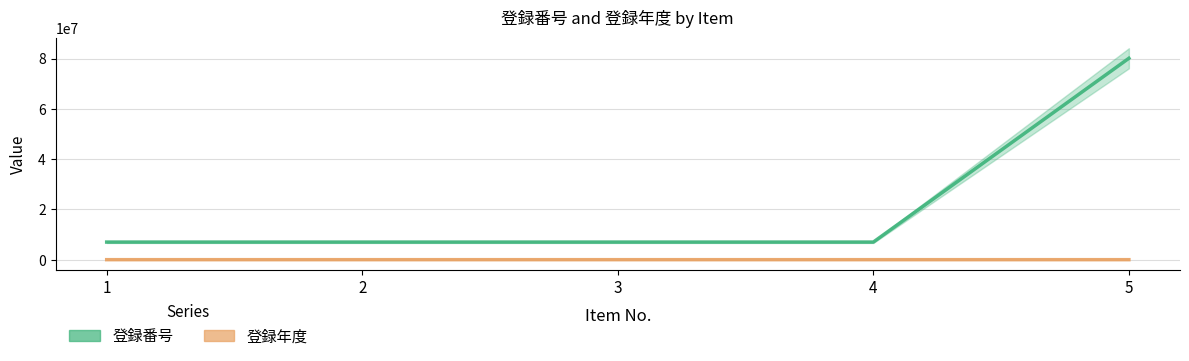

Which label corresponds to the smallest value in the chart?

5